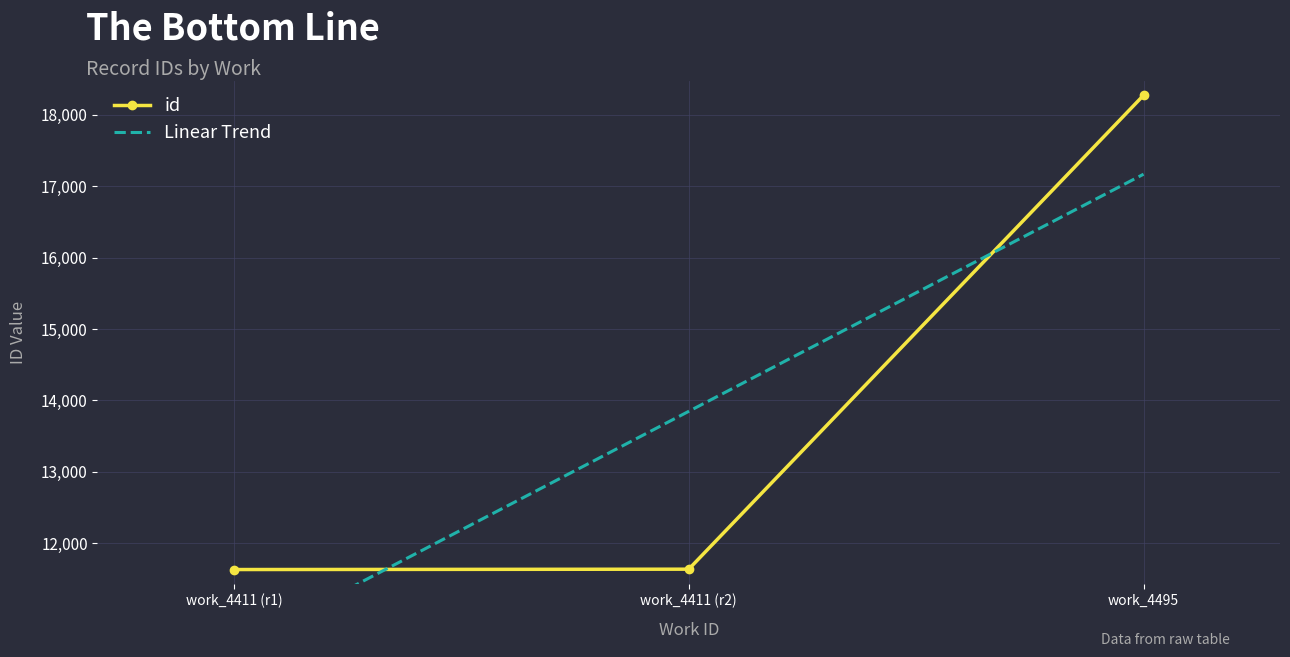

What is the spread (max minus min) of values at work_4411 (r1)?

1105.0